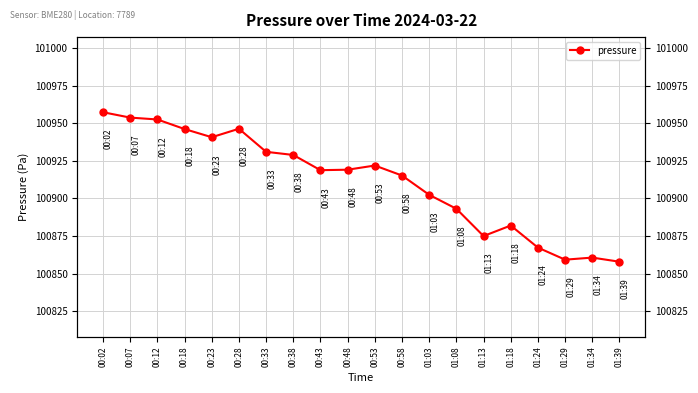

The chart shows a value of 136315.6 at 00:38. True or false?

False